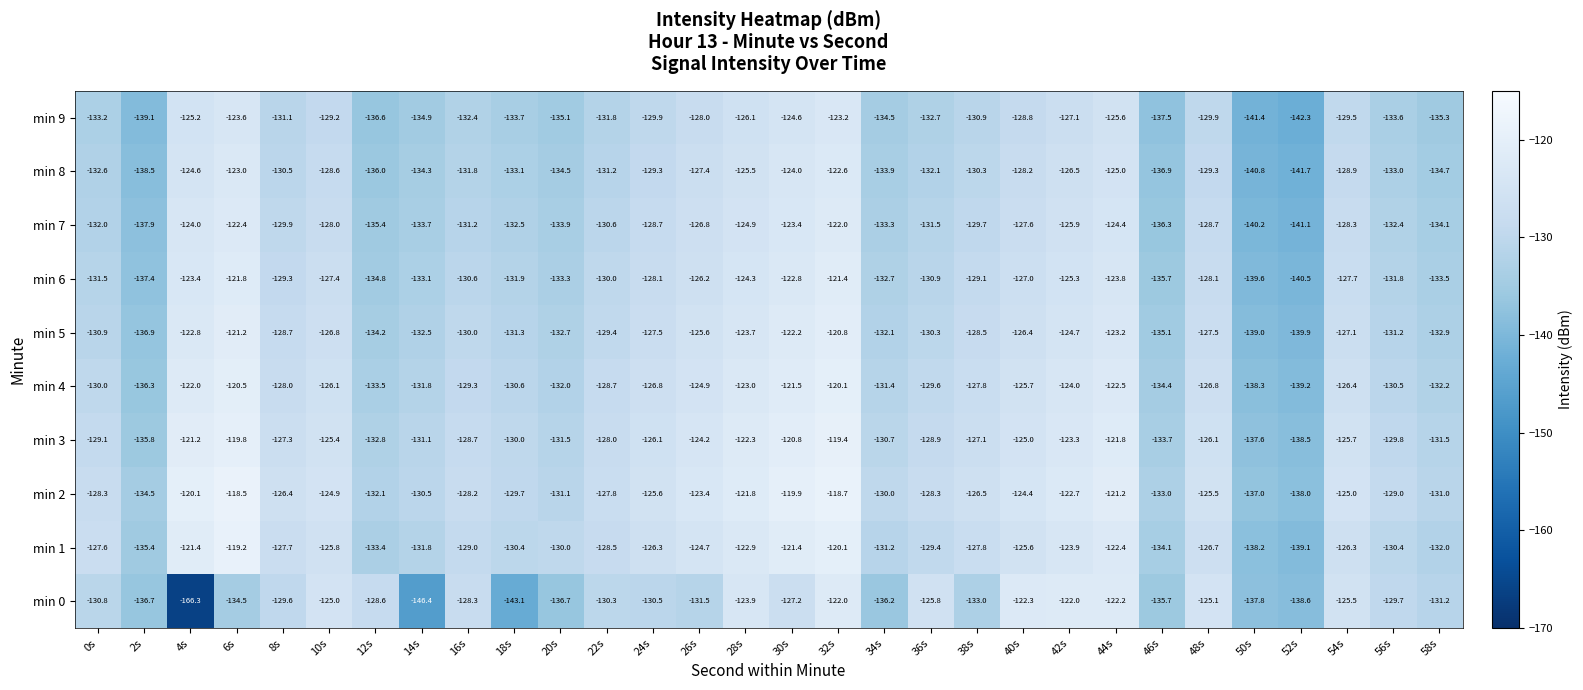

At which label is min 9 closest to -132?

22s